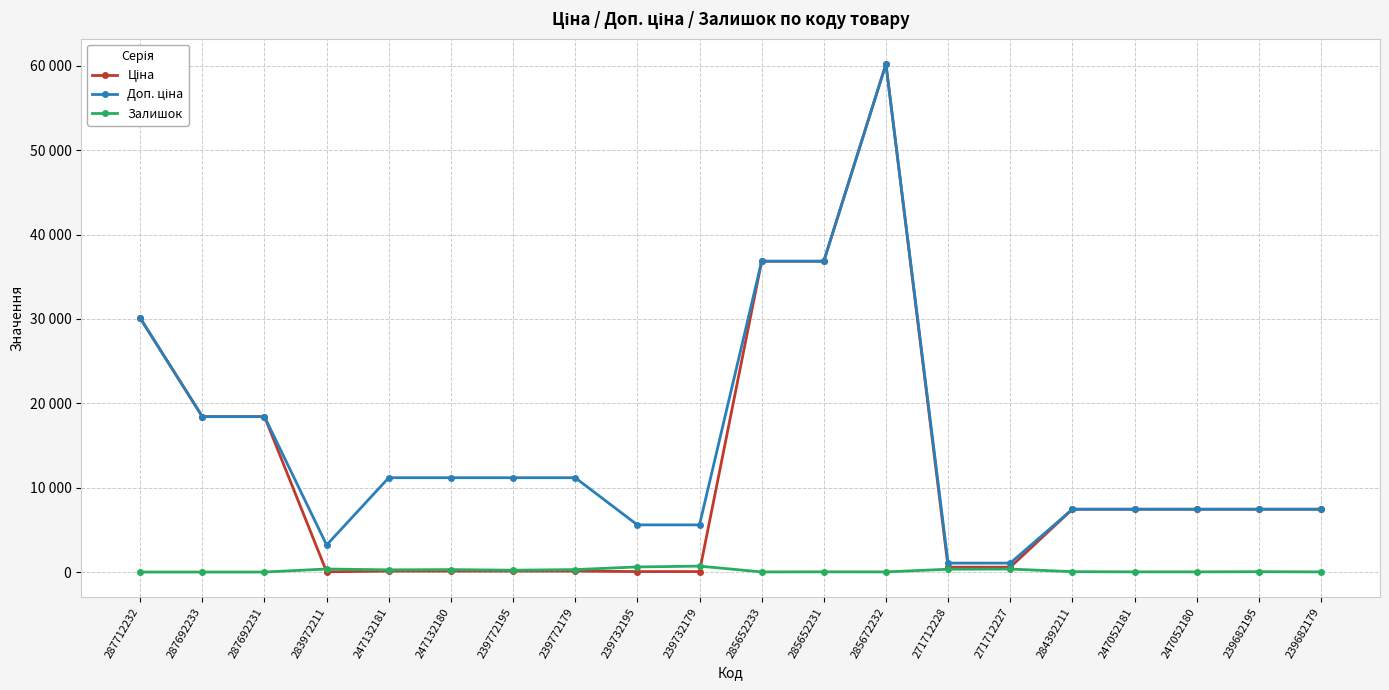

What is the label of the 20th point from the left?

239682179